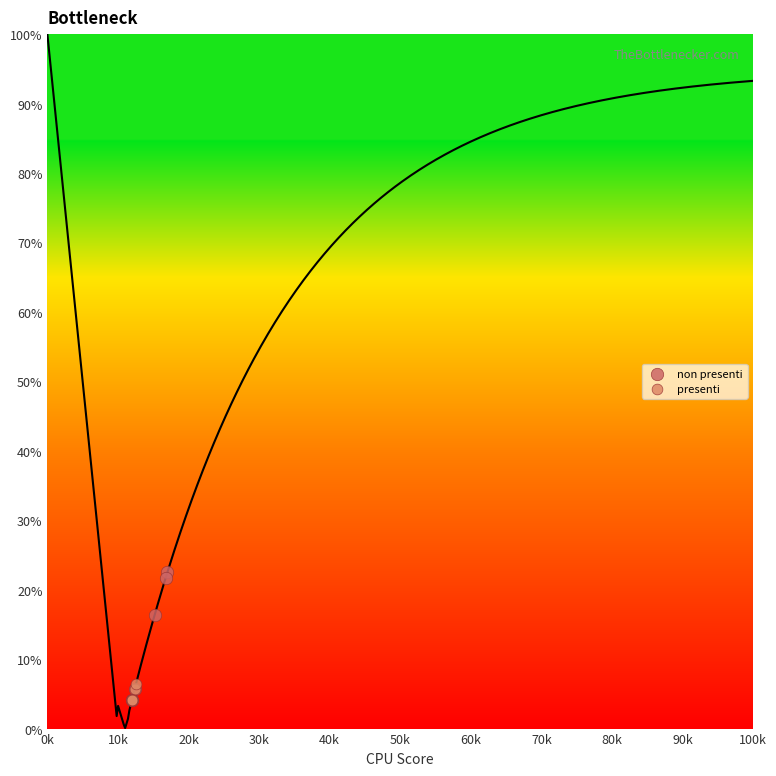

Which series reaches the maximum Y coordinate?

non presenti